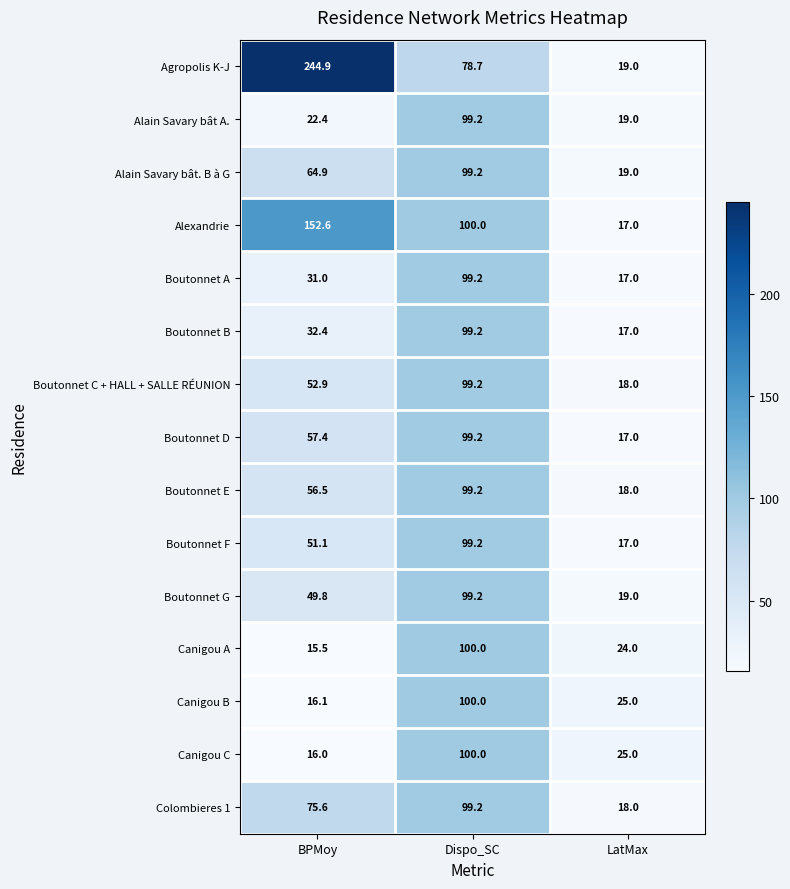

At how many categories does at least one series exceed 211?

1